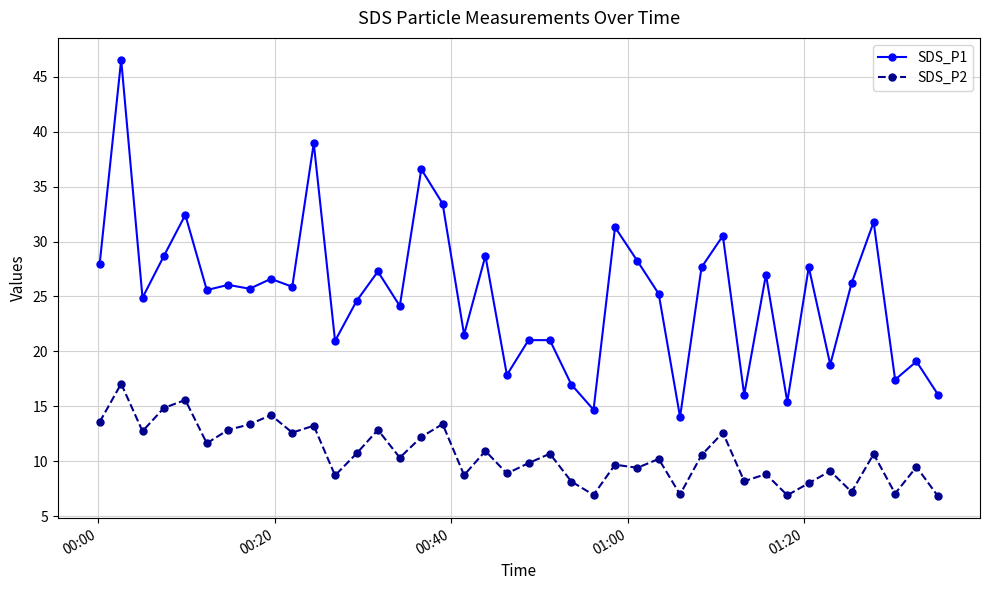

List the series in order of their overall mean, lowest first.

SDS_P2, SDS_P1